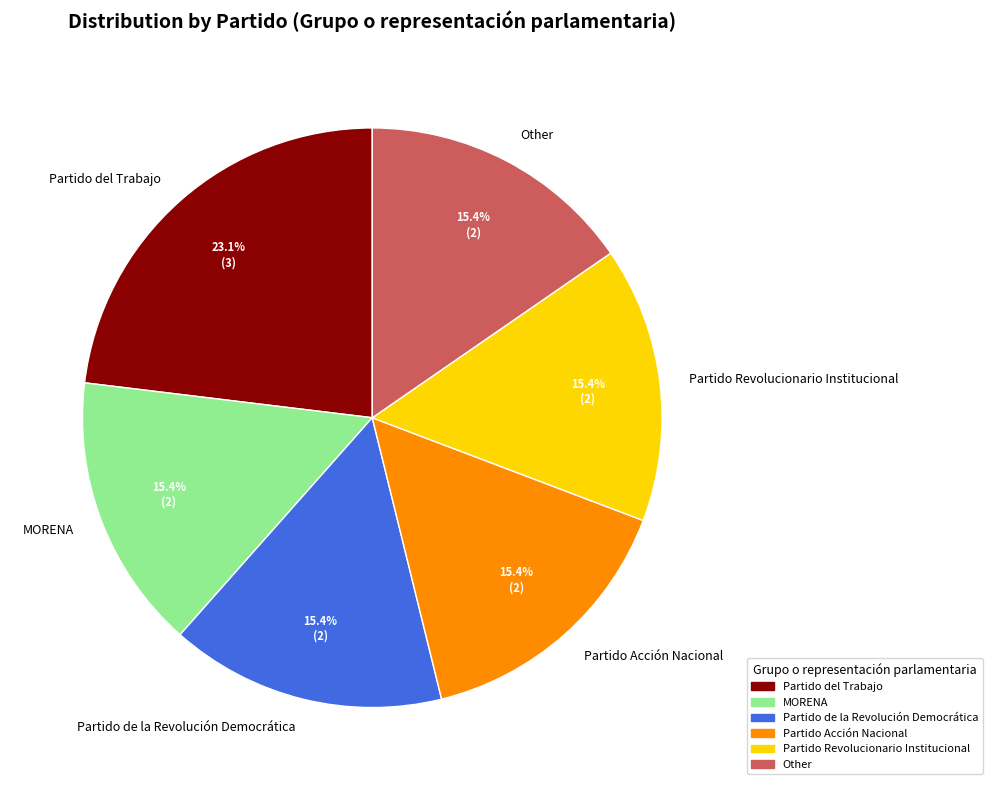

Is there a majority slice in this chart?

No